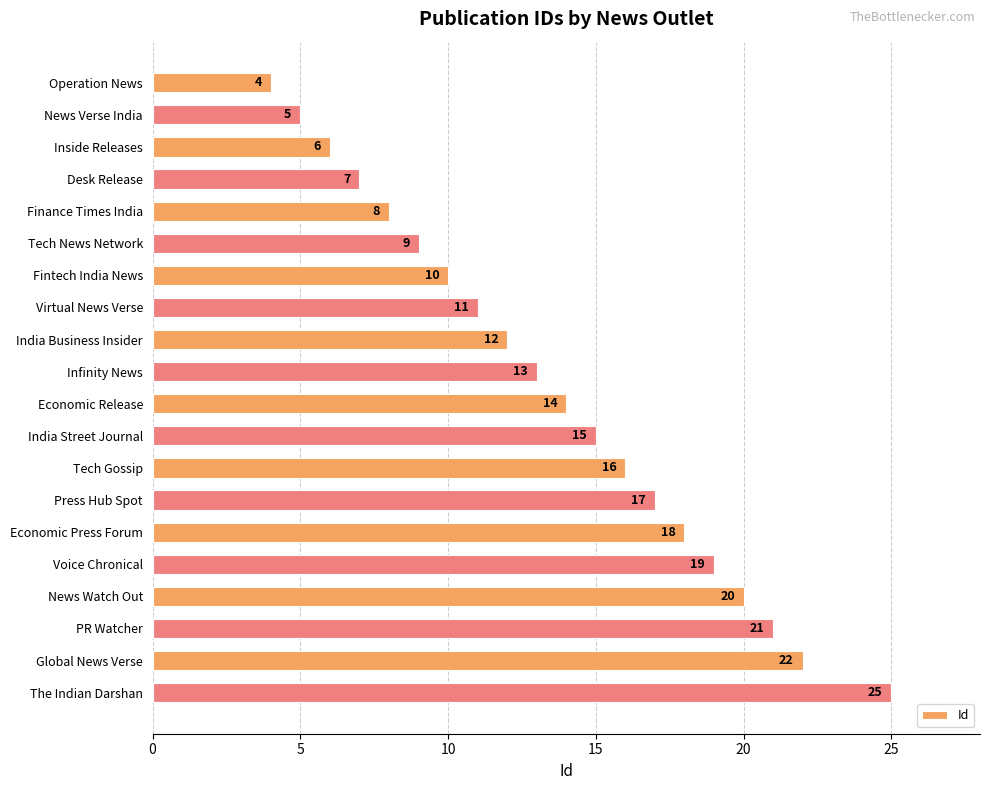

Reading top to bottom, transcribe all the data shown in this chart.

4	5	6	7	8	9	10	11	12	13	14	15	16	17	18	19	20	21	22	25